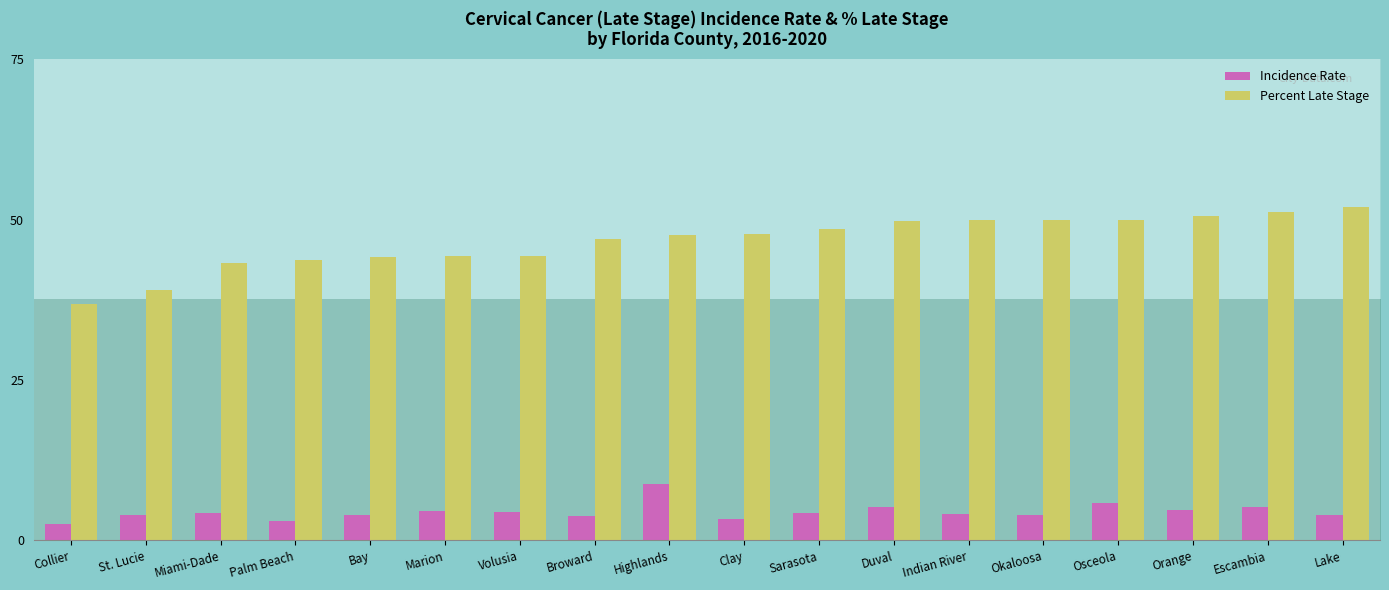

What position from the left is Duval?

12